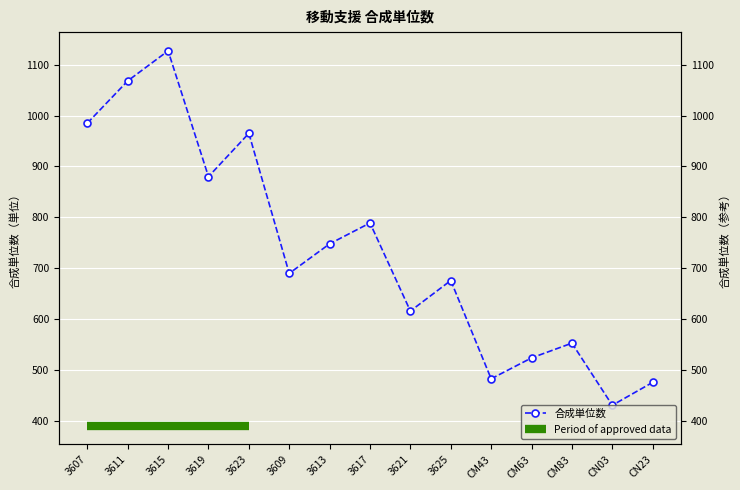

True or false: the data shows 572 at 3619.

False